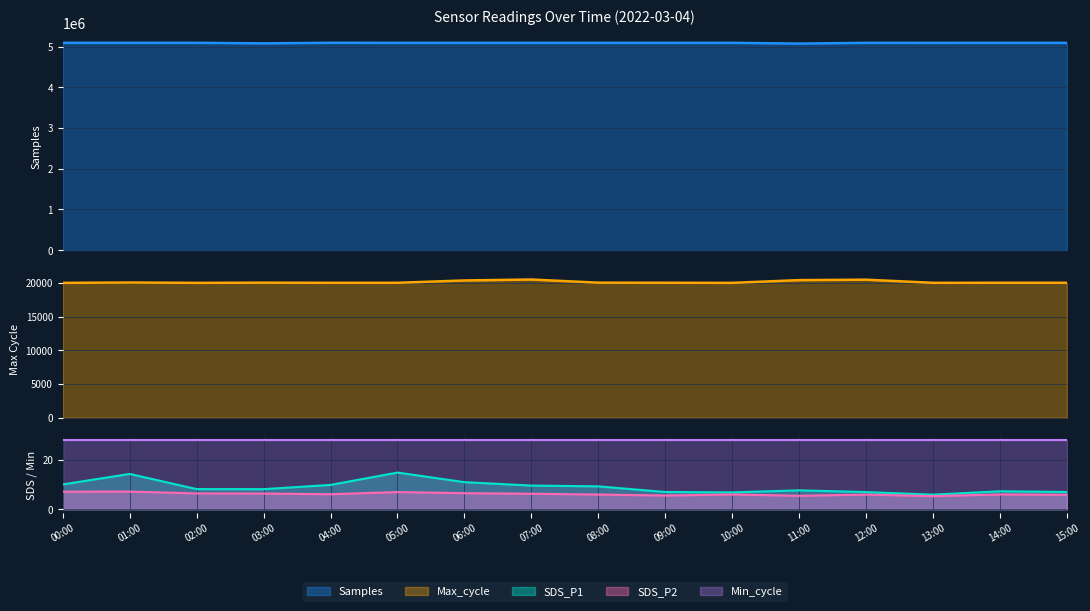

At which label does SDS_P1 first exceed 8?

00:00